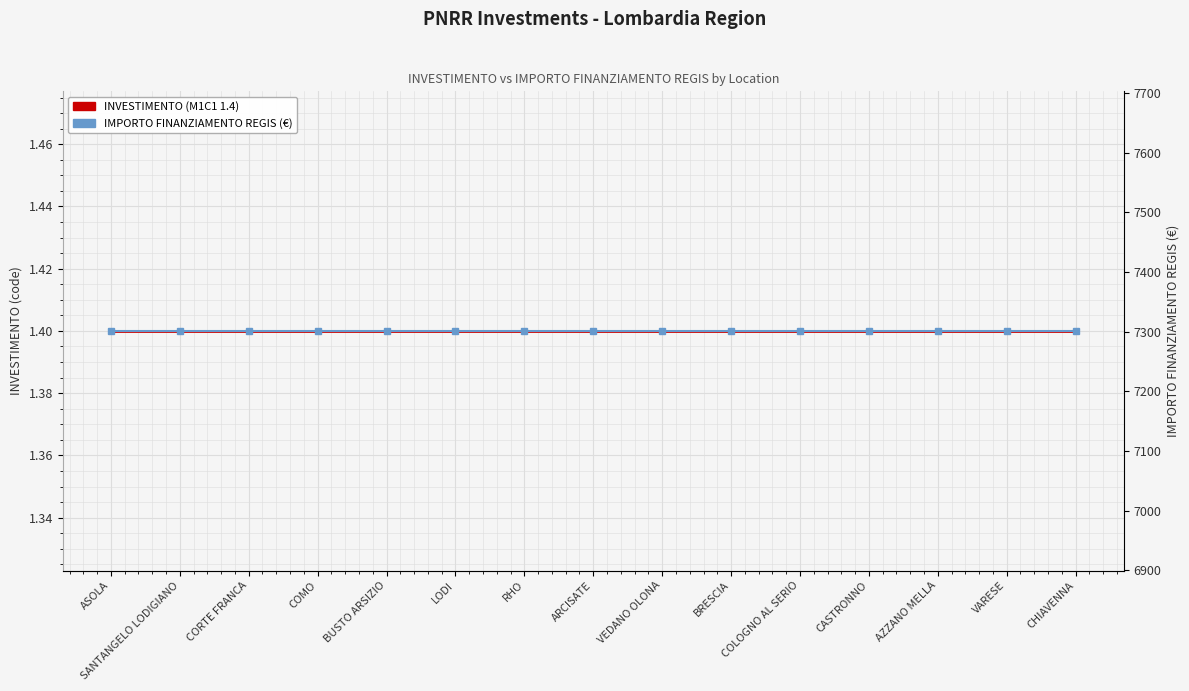

How many lines are shown in the chart?

2